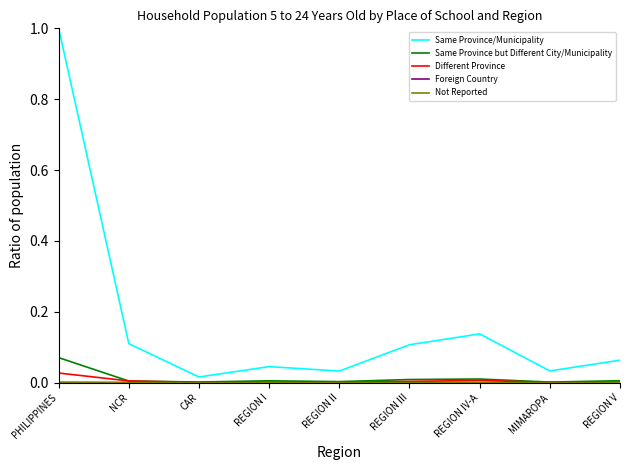

Which series has the widest spread of values?

Same Province/Municipality